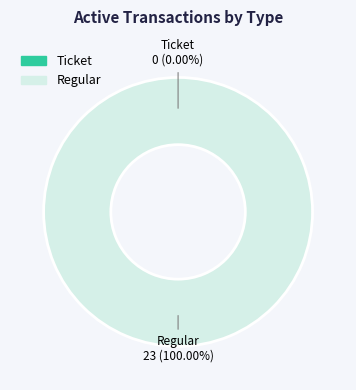

Rank the categories by value from highest to lowest.

Regular, Ticket